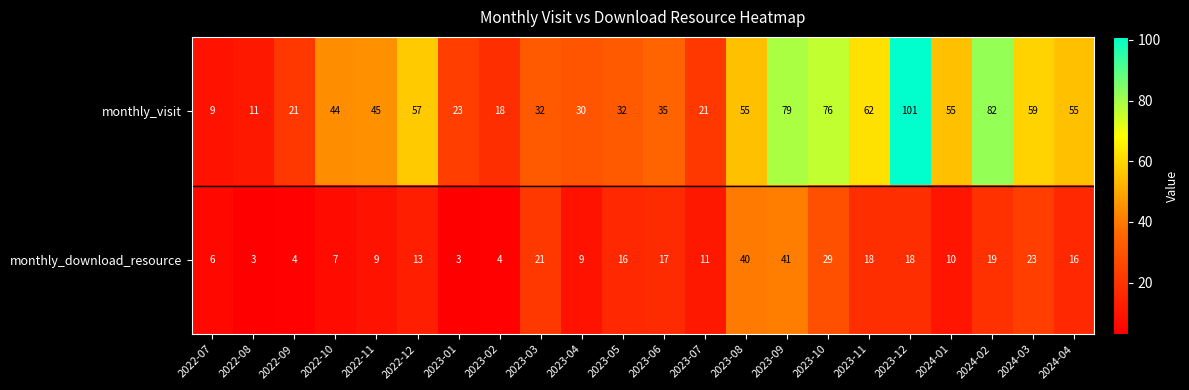

List the series in order of their overall mean, highest first.

monthly_visit, monthly_download_resource